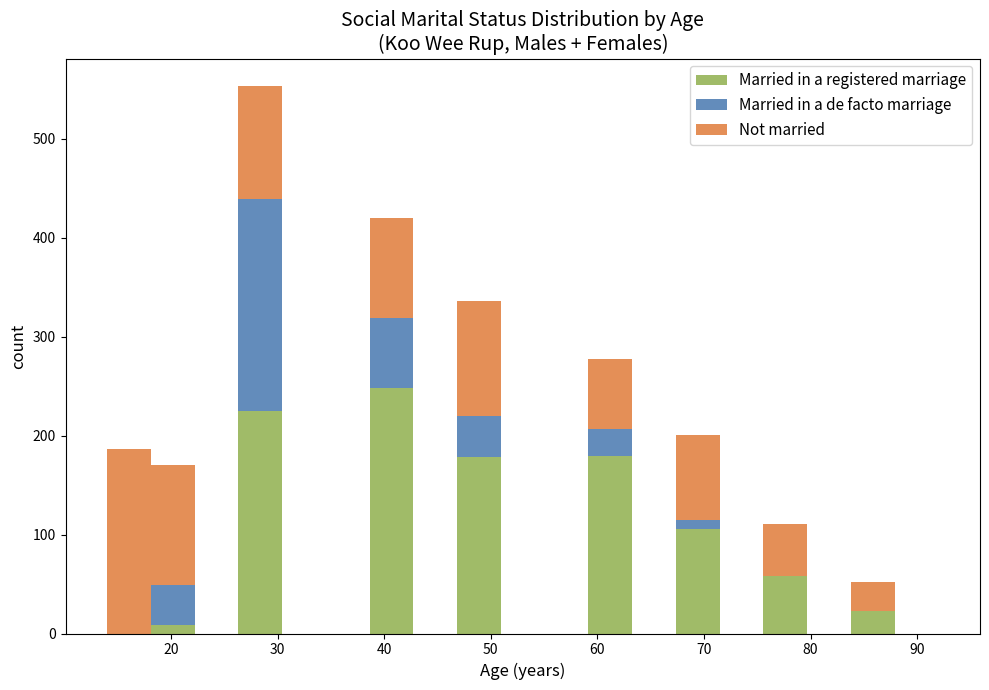

Which range on the x-axis has the tallest stacked bar (by total height)?

26 to 30